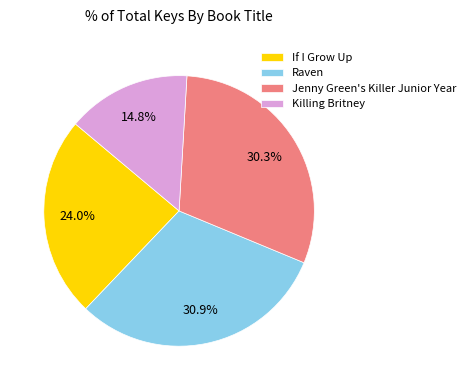

Which slice is the smallest?

Killing Britney